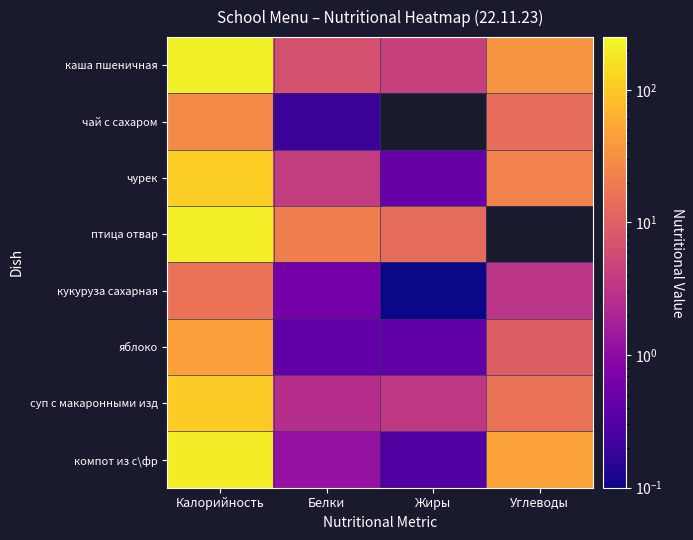

Rank the categories by чурек value from lowest to highest.

Жиры, Белки, Углеводы, Калорийность